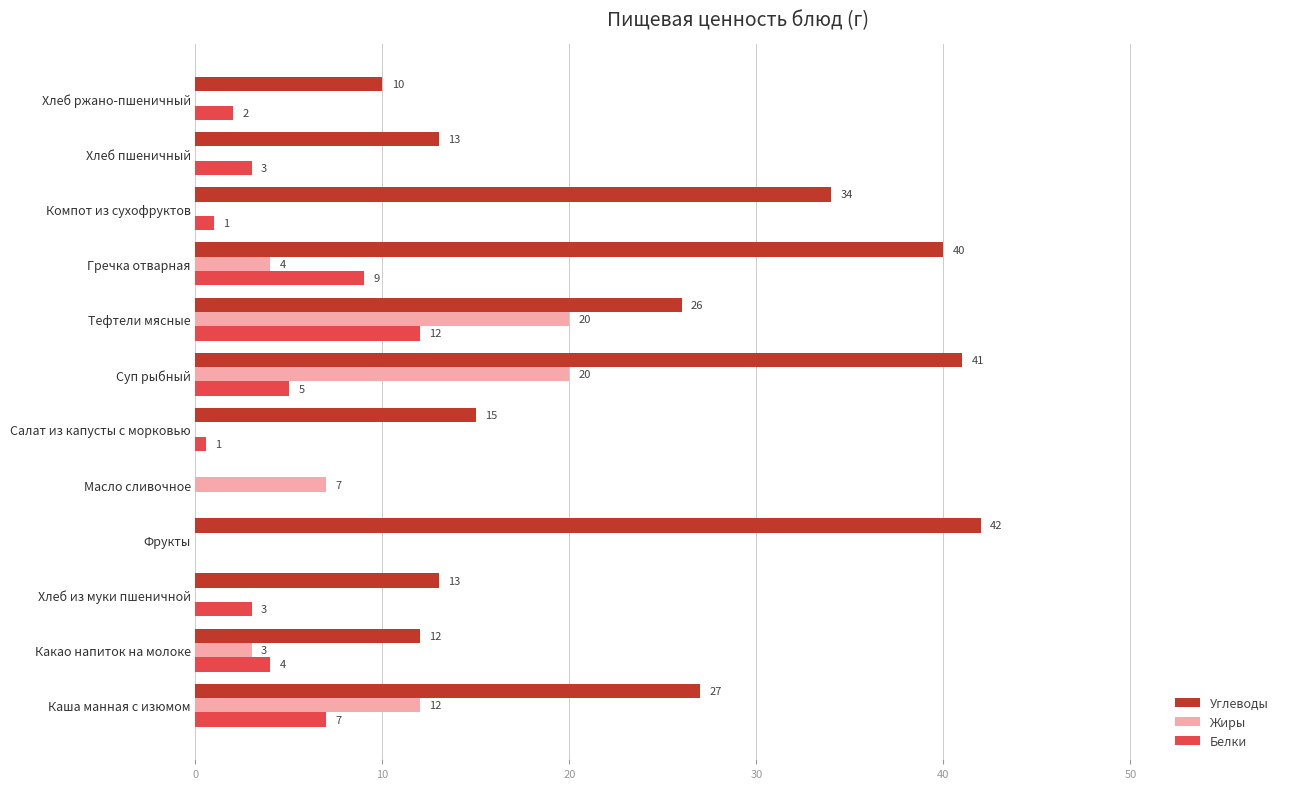

At which category is the sum across all series the highest?

Суп рыбный